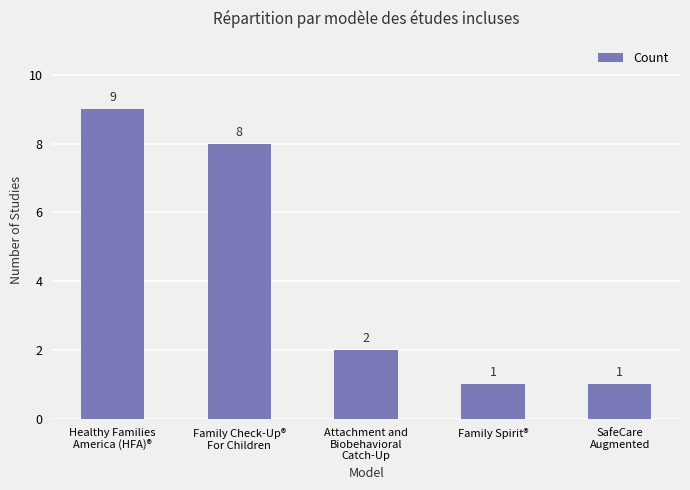

What is the difference between the values at Family Spirit® and Attachment and
Biobehavioral
Catch-Up?

1